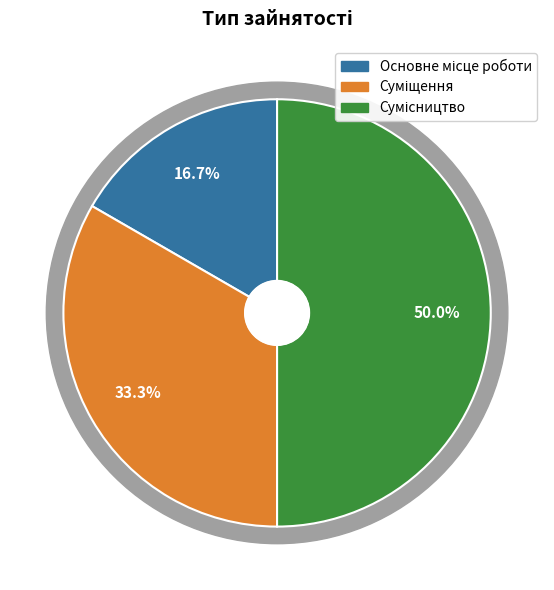

What percentage is NOT represented by Суміщення?

66.7%